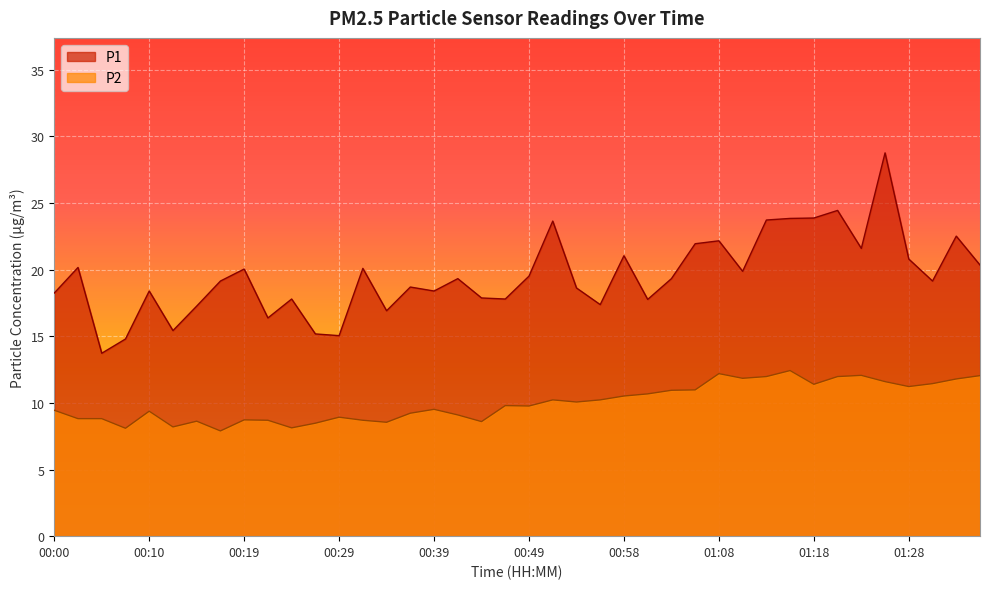

What is the spread (max minus min) of values at 01:28?

9.6